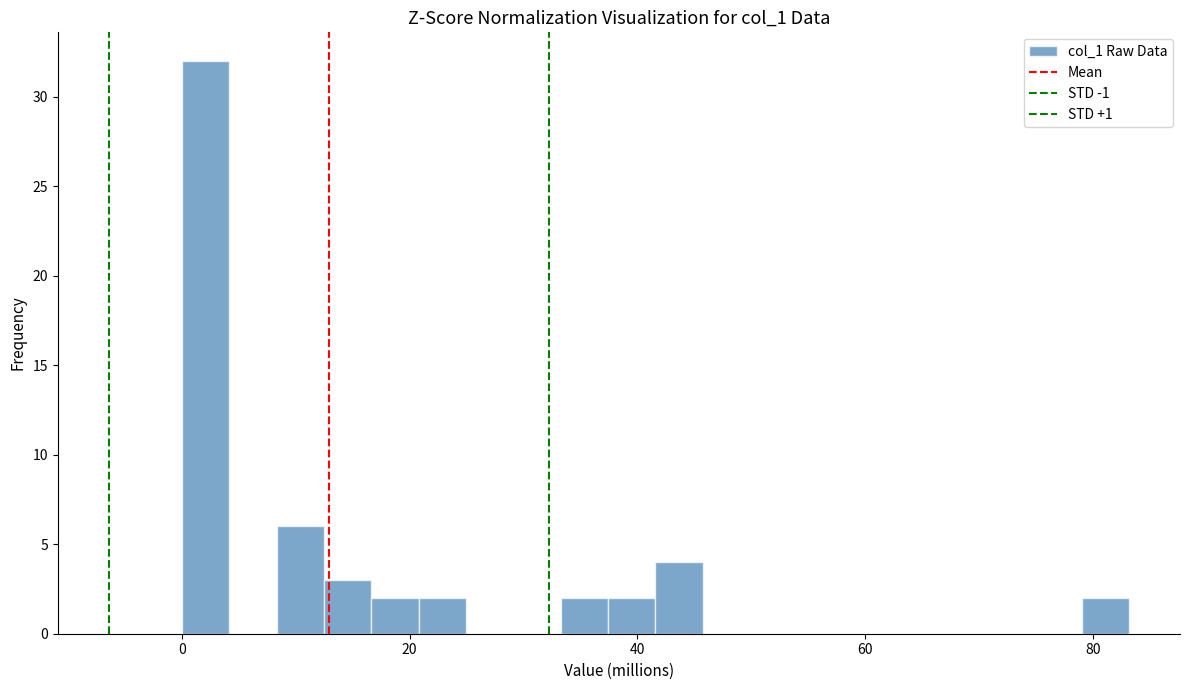

Around what value on the x-axis is the tallest bar? Give the approximate position of its centre, as read against the axis.

2